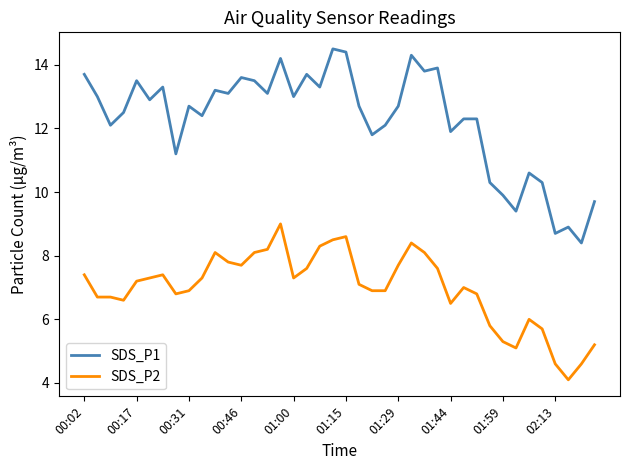

Which series has the widest spread of values?

SDS_P1